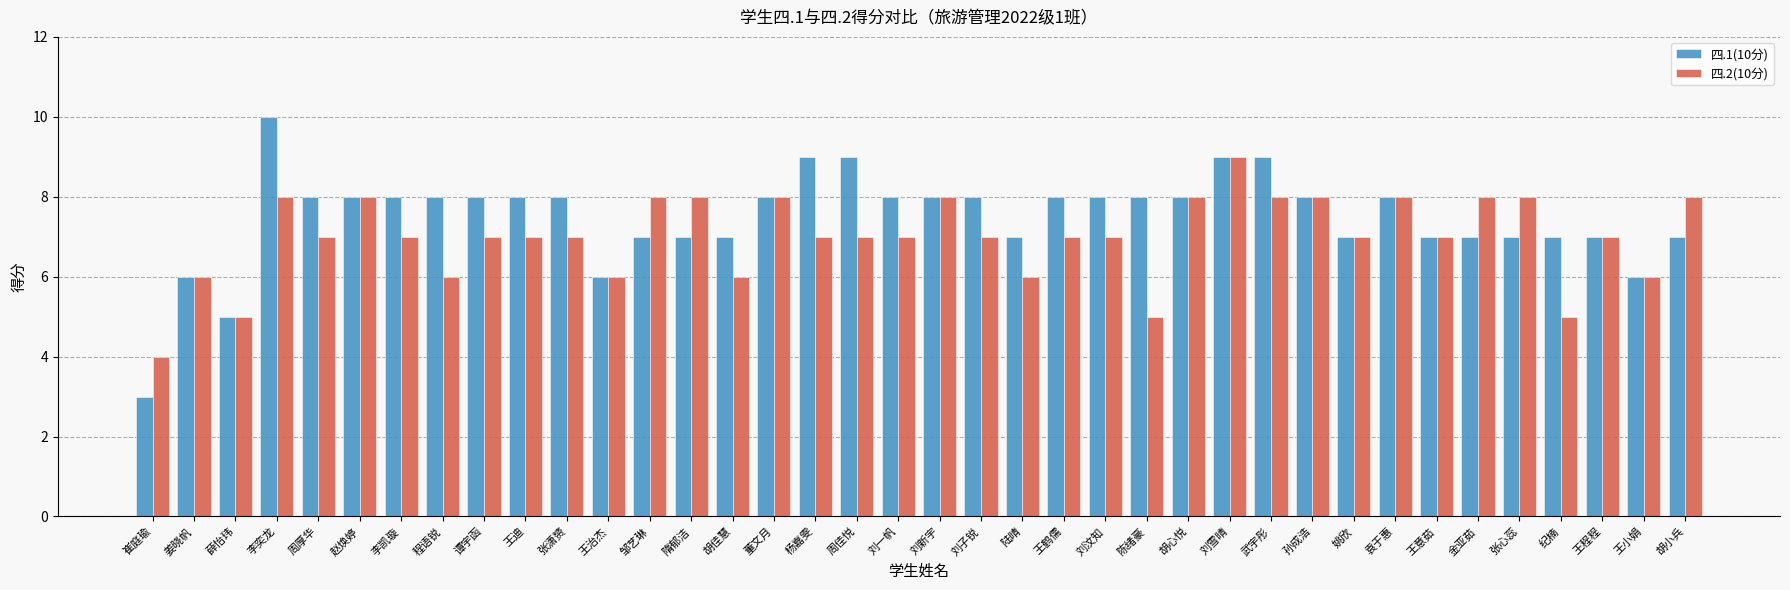

What is the total value across all series at 张潇赟?

15